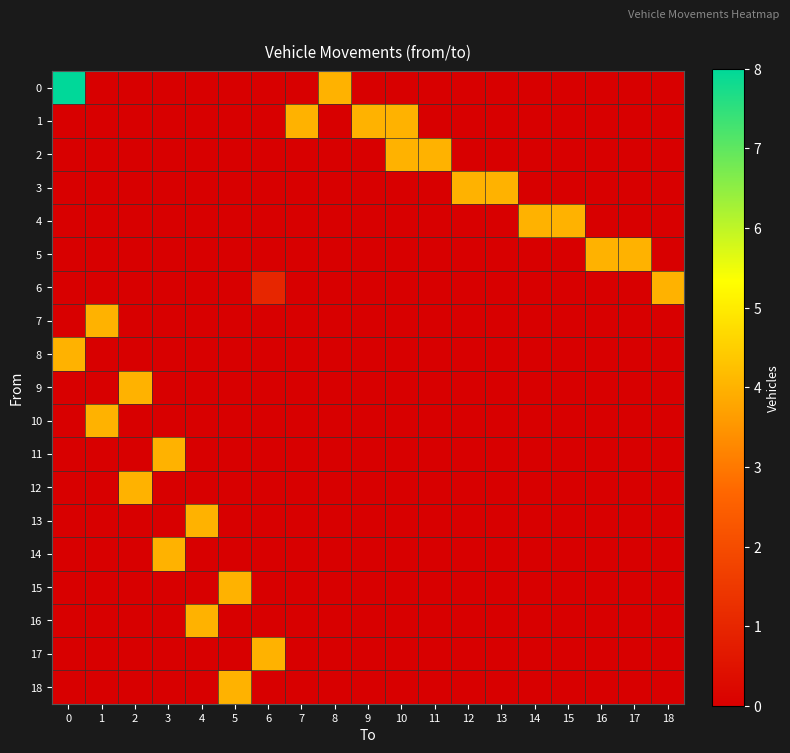

Reading left to right, extract all data points from this chart.

0: 0=8	1=0	2=0	3=0	4=0	5=0	6=0	7=0	8=4	9=0	10=0	11=0	12=0	13=0	14=0	15=0	16=0	17=0	18=0
1: 0=0	1=0	2=0	3=0	4=0	5=0	6=0	7=4	8=0	9=4	10=4	11=0	12=0	13=0	14=0	15=0	16=0	17=0	18=0
2: 0=0	1=0	2=0	3=0	4=0	5=0	6=0	7=0	8=0	9=0	10=4	11=4	12=0	13=0	14=0	15=0	16=0	17=0	18=0
3: 0=0	1=0	2=0	3=0	4=0	5=0	6=0	7=0	8=0	9=0	10=0	11=0	12=4	13=4	14=0	15=0	16=0	17=0	18=0
4: 0=0	1=0	2=0	3=0	4=0	5=0	6=0	7=0	8=0	9=0	10=0	11=0	12=0	13=0	14=4	15=4	16=0	17=0	18=0
5: 0=0	1=0	2=0	3=0	4=0	5=0	6=0	7=0	8=0	9=0	10=0	11=0	12=0	13=0	14=0	15=0	16=4	17=4	18=0
6: 0=0	1=0	2=0	3=0	4=0	5=0	6=1	7=0	8=0	9=0	10=0	11=0	12=0	13=0	14=0	15=0	16=0	17=0	18=4
7: 0=0	1=4	2=0	3=0	4=0	5=0	6=0	7=0	8=0	9=0	10=0	11=0	12=0	13=0	14=0	15=0	16=0	17=0	18=0
8: 0=4	1=0	2=0	3=0	4=0	5=0	6=0	7=0	8=0	9=0	10=0	11=0	12=0	13=0	14=0	15=0	16=0	17=0	18=0
9: 0=0	1=0	2=4	3=0	4=0	5=0	6=0	7=0	8=0	9=0	10=0	11=0	12=0	13=0	14=0	15=0	16=0	17=0	18=0
10: 0=0	1=4	2=0	3=0	4=0	5=0	6=0	7=0	8=0	9=0	10=0	11=0	12=0	13=0	14=0	15=0	16=0	17=0	18=0
11: 0=0	1=0	2=0	3=4	4=0	5=0	6=0	7=0	8=0	9=0	10=0	11=0	12=0	13=0	14=0	15=0	16=0	17=0	18=0
12: 0=0	1=0	2=4	3=0	4=0	5=0	6=0	7=0	8=0	9=0	10=0	11=0	12=0	13=0	14=0	15=0	16=0	17=0	18=0
13: 0=0	1=0	2=0	3=0	4=4	5=0	6=0	7=0	8=0	9=0	10=0	11=0	12=0	13=0	14=0	15=0	16=0	17=0	18=0
14: 0=0	1=0	2=0	3=4	4=0	5=0	6=0	7=0	8=0	9=0	10=0	11=0	12=0	13=0	14=0	15=0	16=0	17=0	18=0
15: 0=0	1=0	2=0	3=0	4=0	5=4	6=0	7=0	8=0	9=0	10=0	11=0	12=0	13=0	14=0	15=0	16=0	17=0	18=0
16: 0=0	1=0	2=0	3=0	4=4	5=0	6=0	7=0	8=0	9=0	10=0	11=0	12=0	13=0	14=0	15=0	16=0	17=0	18=0
17: 0=0	1=0	2=0	3=0	4=0	5=0	6=4	7=0	8=0	9=0	10=0	11=0	12=0	13=0	14=0	15=0	16=0	17=0	18=0
18: 0=0	1=0	2=0	3=0	4=0	5=4	6=0	7=0	8=0	9=0	10=0	11=0	12=0	13=0	14=0	15=0	16=0	17=0	18=0